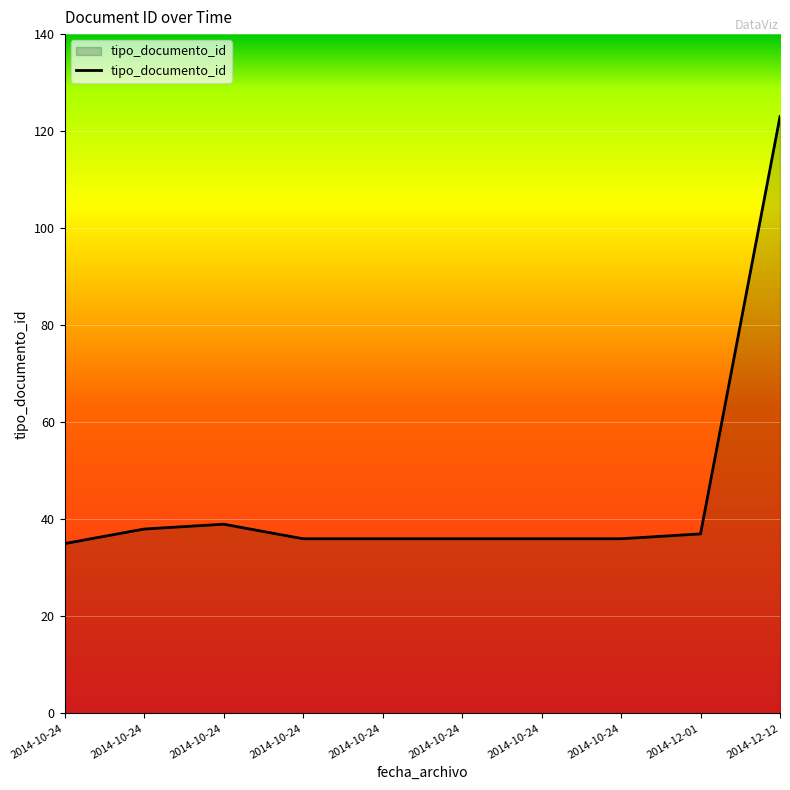

How many lines are shown in the chart?

1